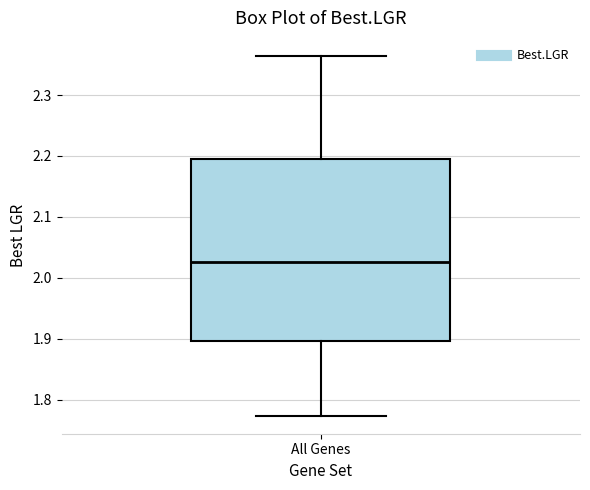

Read this box plot against the y-axis: the position of the median line, the range covered by the box, and the ends of both whiskers. The values are not printed on the chart, so give them approximately, as read against the axis.

median 2.03, box 1.90 to 2.20, whiskers 1.77 to 2.36